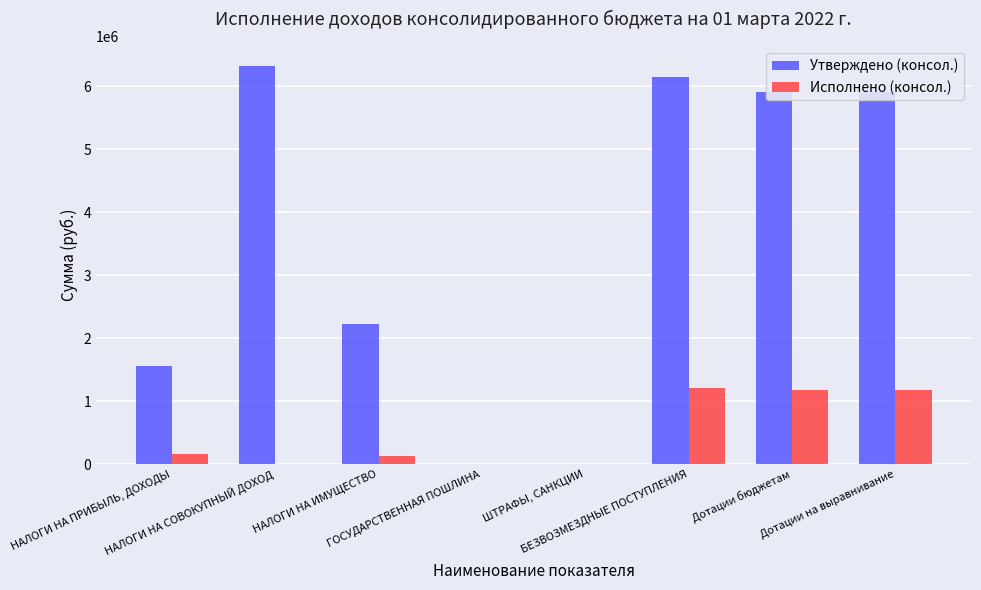

Count the number of data series in this chart.

2